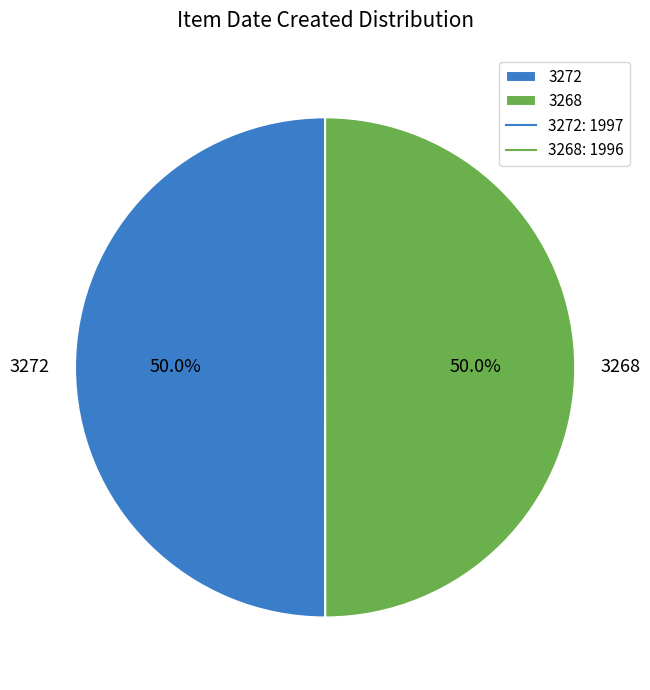

Combined, what portion of the pie is 3272 and 3268?

100.0%